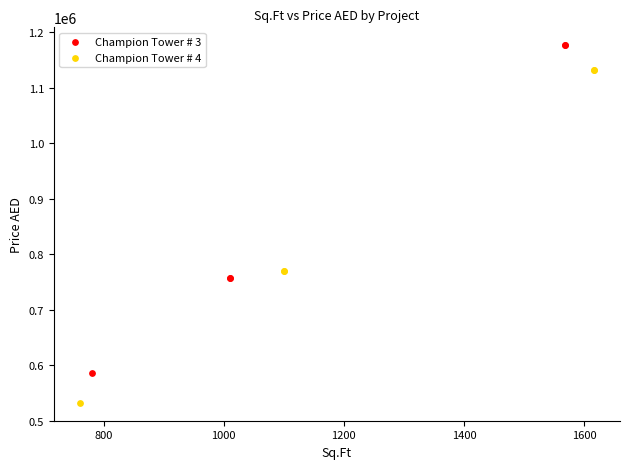

Which series contains the lowest Y value?

Champion Tower # 4